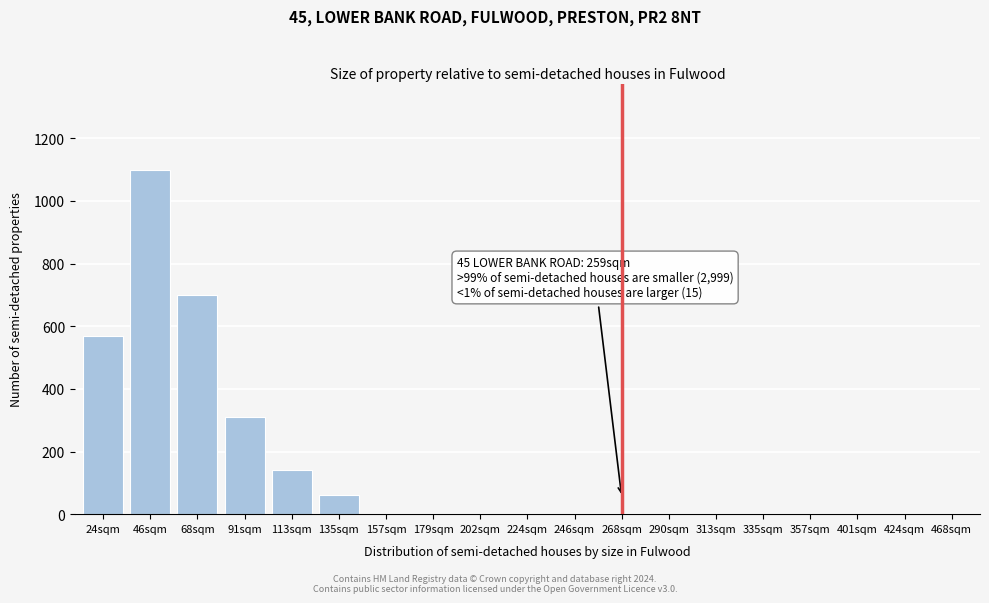

The chart shows a value of 1663 at 46sqm. True or false?

False